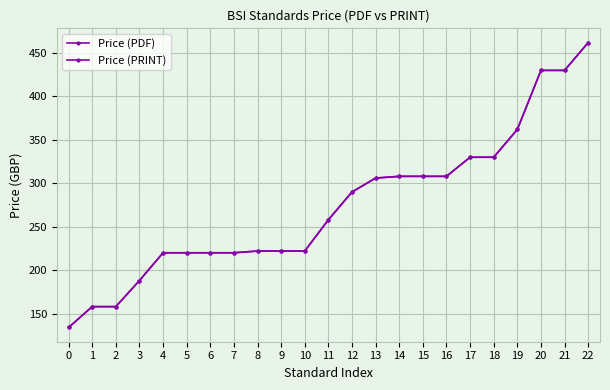

What is the value of the Price (PRINT) point at the 19th from the left?

330